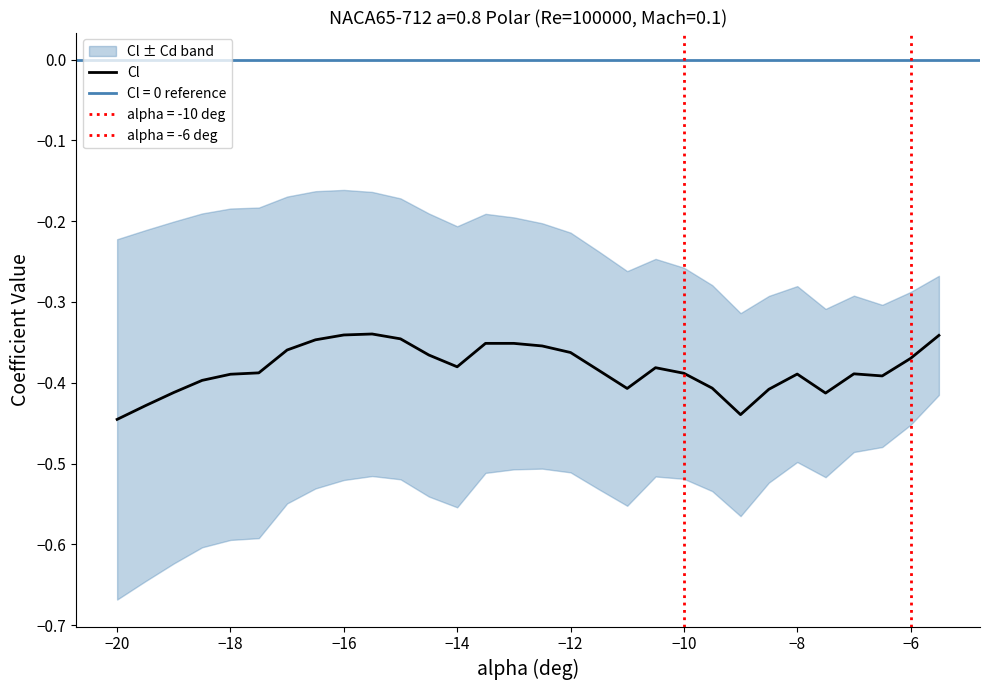

How many points are lower than both their immediate neighbors (excluding endpoints)?

5